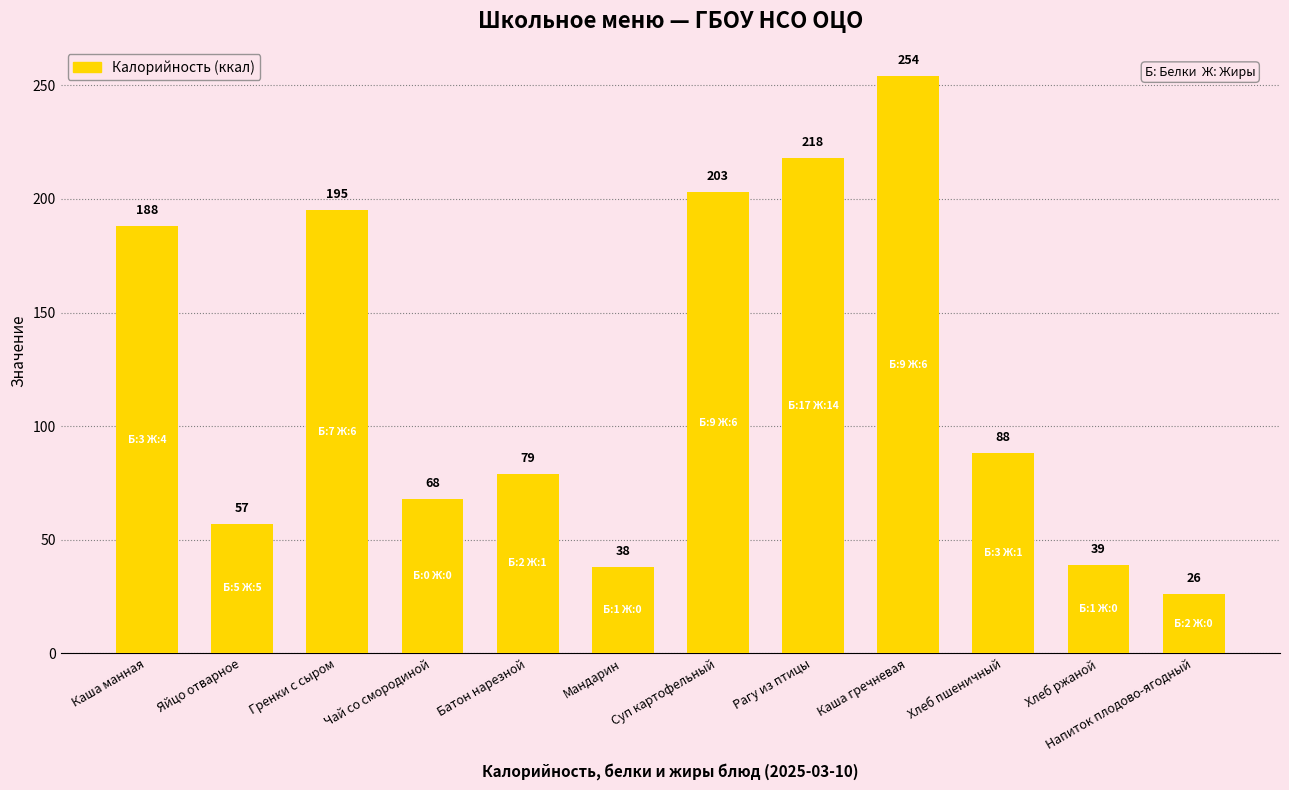

What is the minimum value shown in the chart?

26